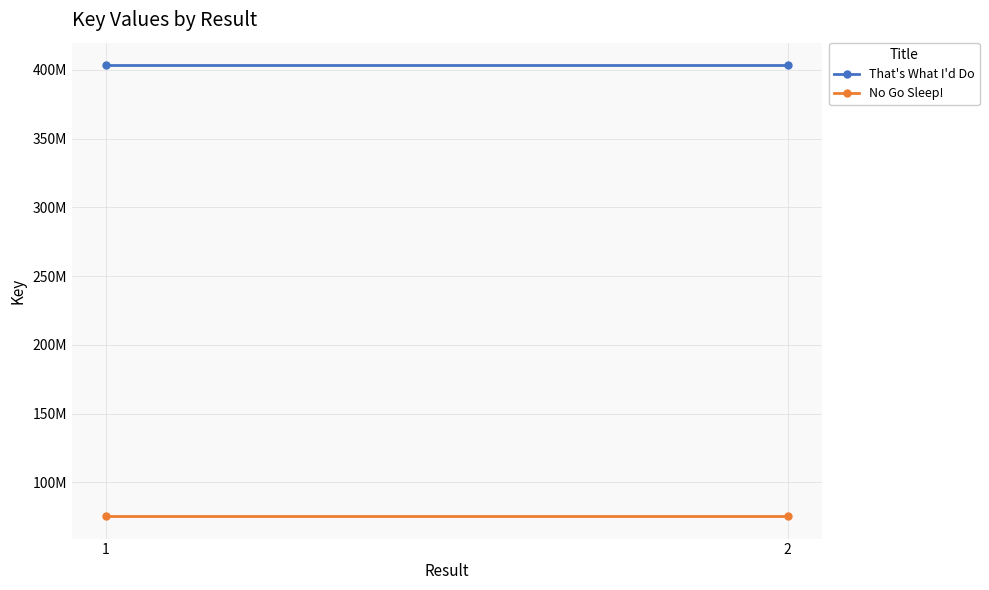

What is the sum of the No Go Sleep! values at 2 and 1?

151167238